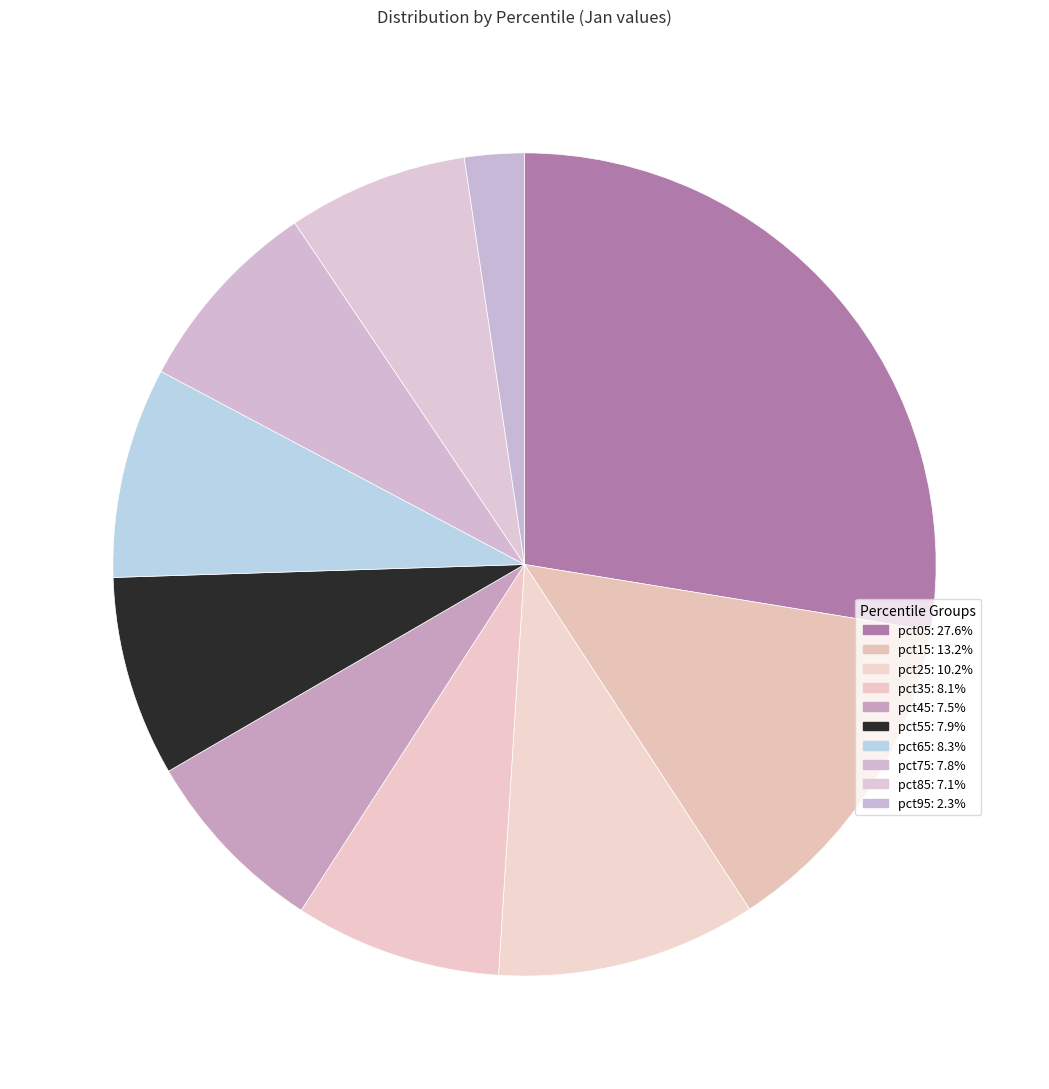

What is the total percentage of pct55 and pct85?

15.0%